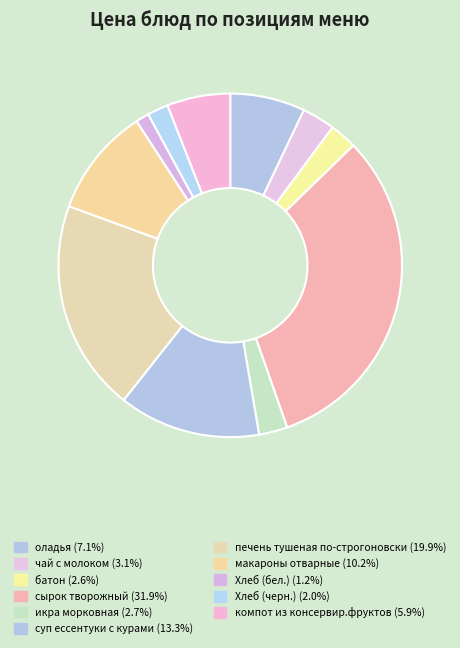

Between Хлеб (черн.) and суп ессентуки с курами, which is larger?

суп ессентуки с курами